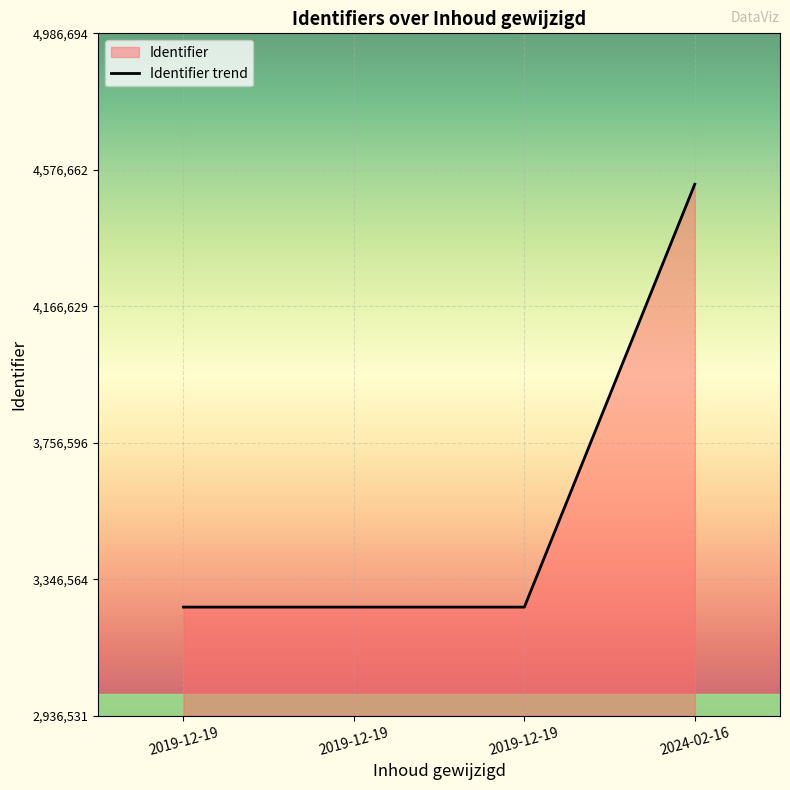

What is the change in value from 2019-12-19 to 2024-02-16?

+1270546